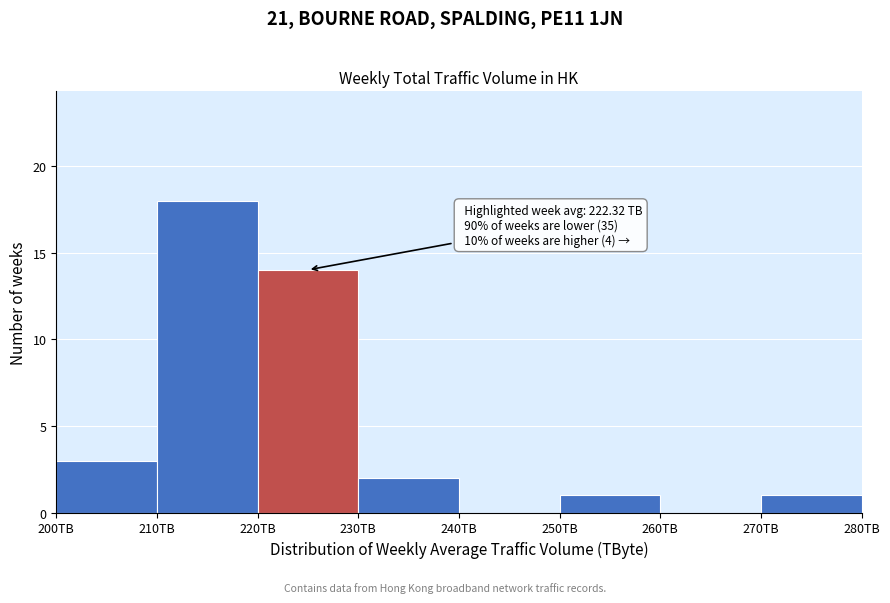

Over which range of the x-axis is the bar tallest?

210 to 220